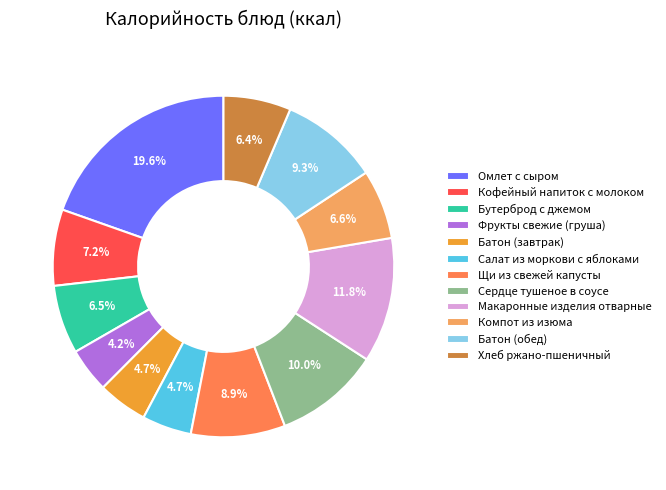

Count the number of slices in the pie.

12